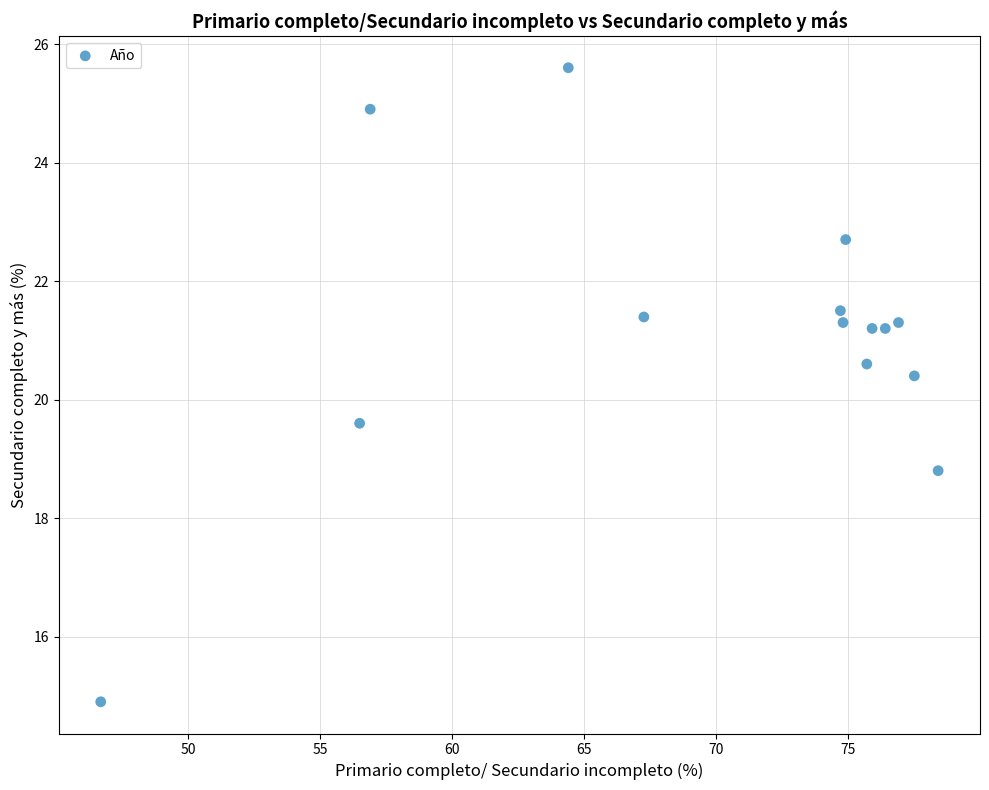

What is the range of X values (max minus min)?

31.7